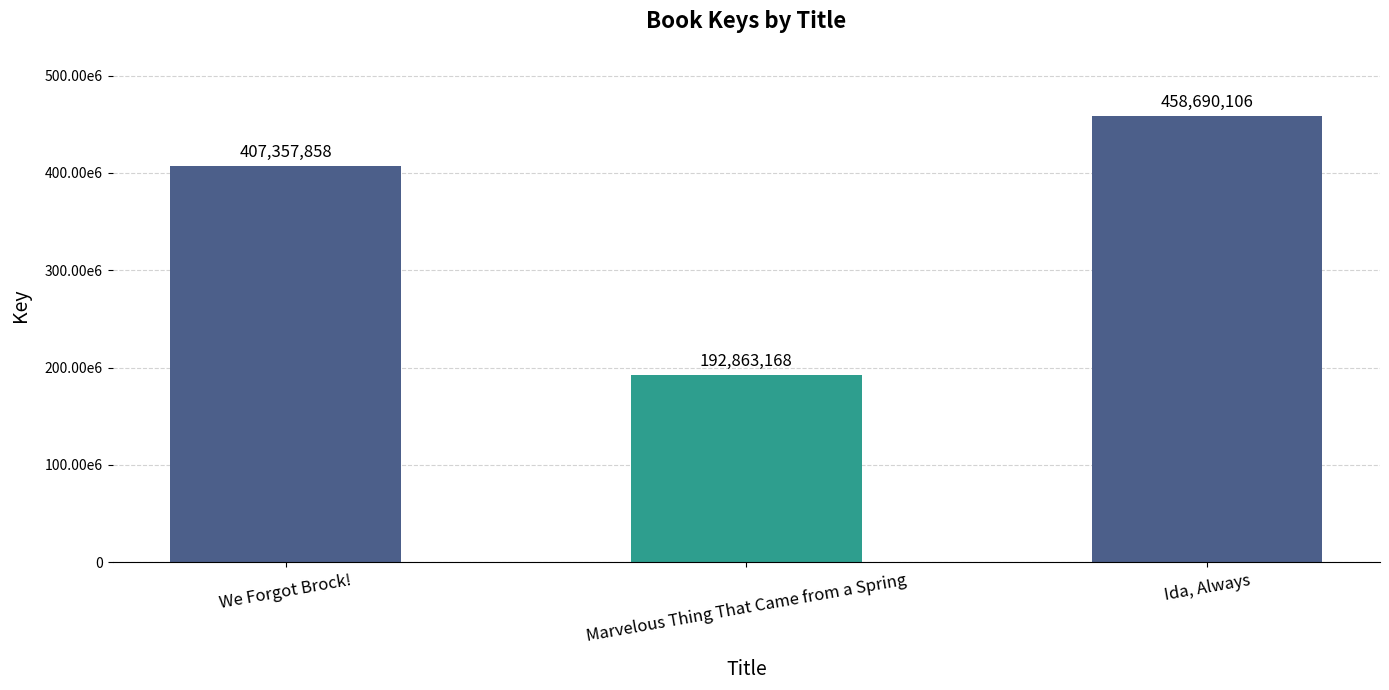

What is the average value?

352970377